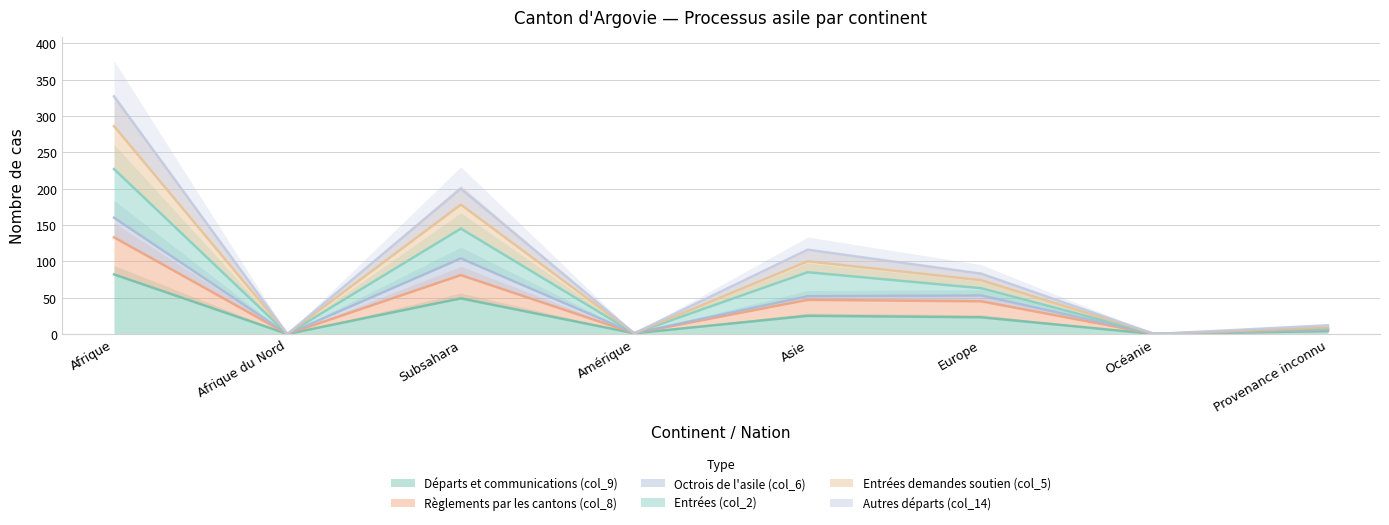

What is the sum of all Autres départs (col_14) values?

529